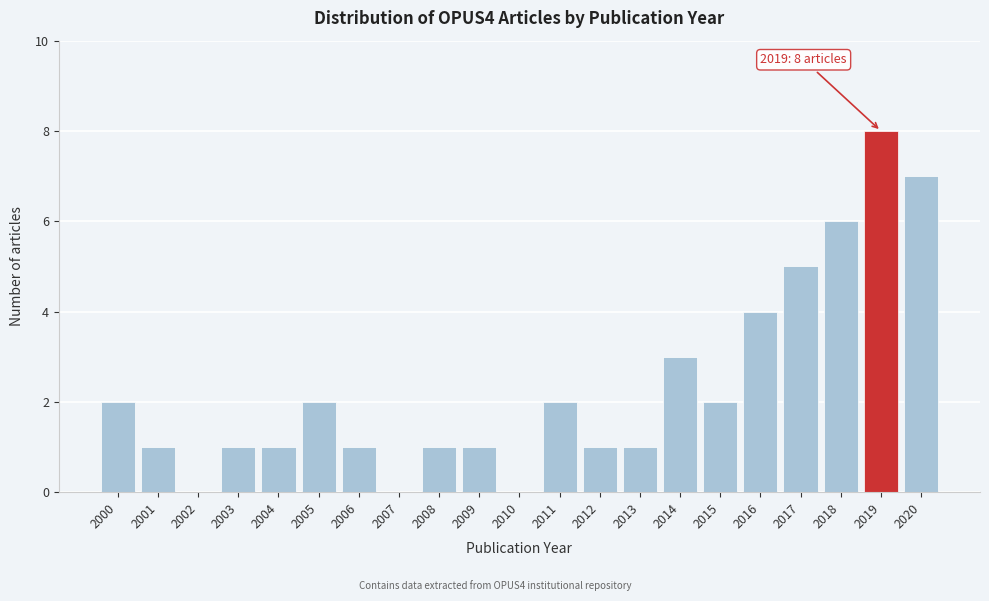

Reading left to right, list all the values displayed in this chart.

2000=2	2001=1	2002=0	2003=1	2004=1	2005=2	2006=1	2007=0	2008=1	2009=1	2010=0	2011=2	2012=1	2013=1	2014=3	2015=2	2016=4	2017=5	2018=6	2019=8	2020=7